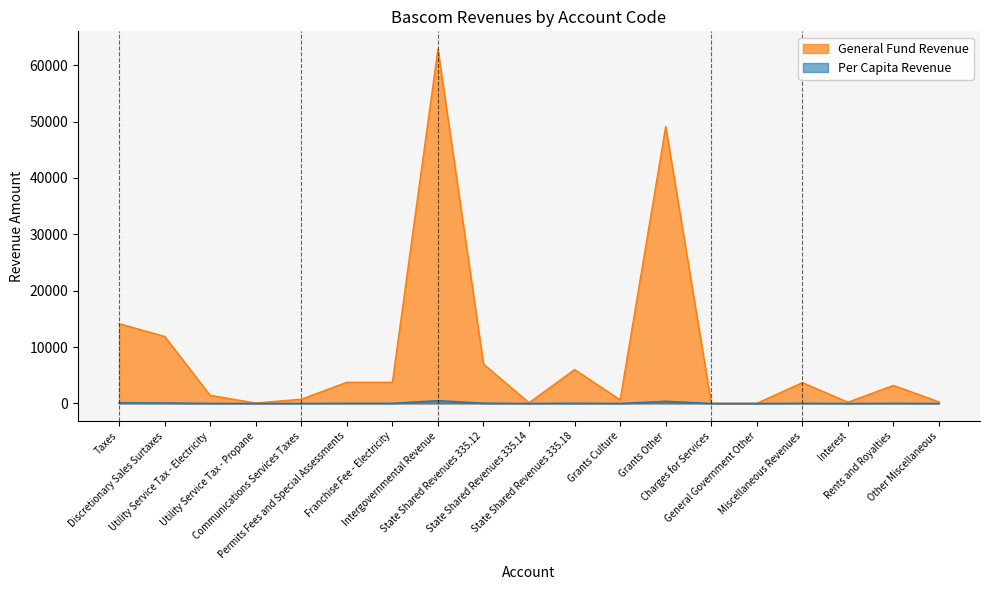

How many data points in General Fund are less than 3195?

9